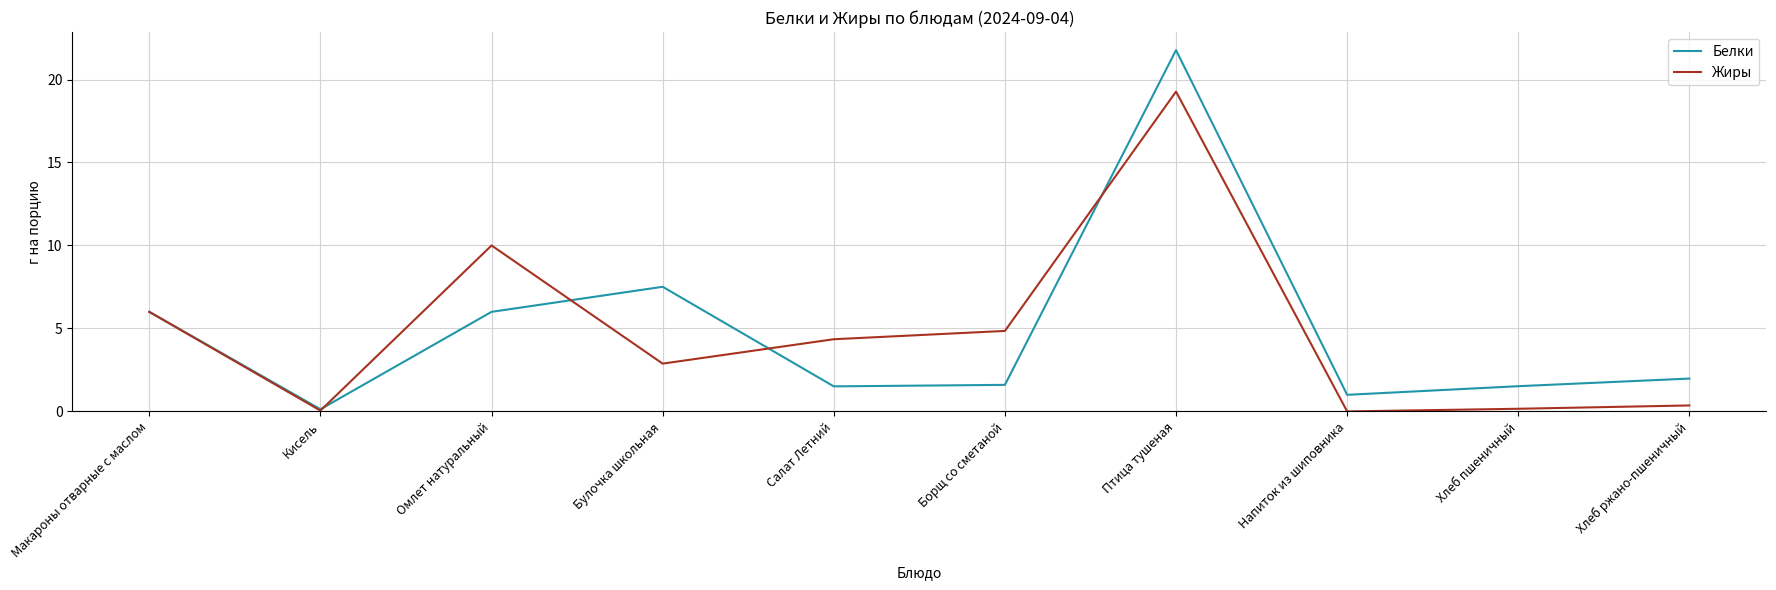

Does the chart display data point markers on the line(s)?

No